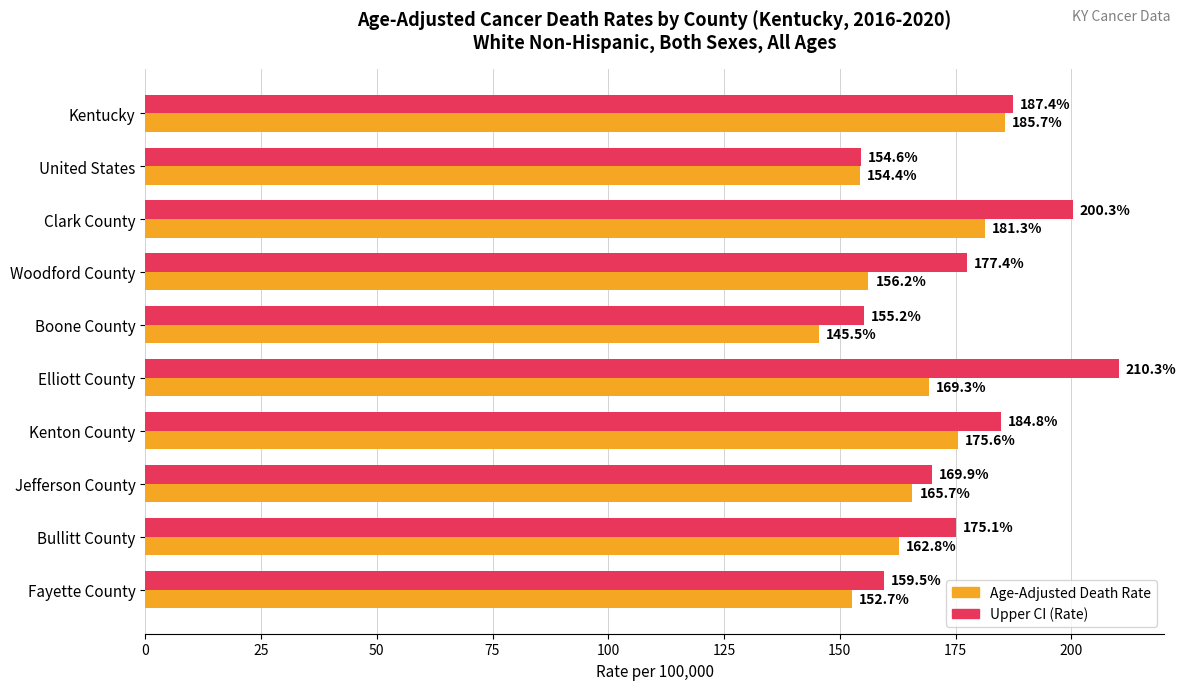

Rank the series by their maximum value, from highest to lowest.

Upper CI (Rate), Age-Adjusted Death Rate